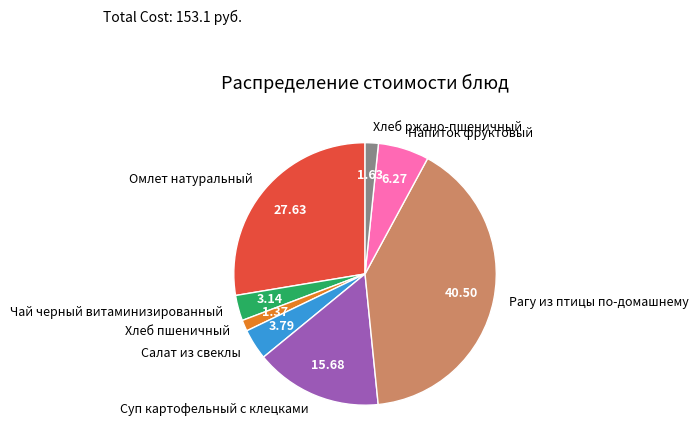

What is the largest slice in the pie chart?

Рагу из птицы по-домашнему